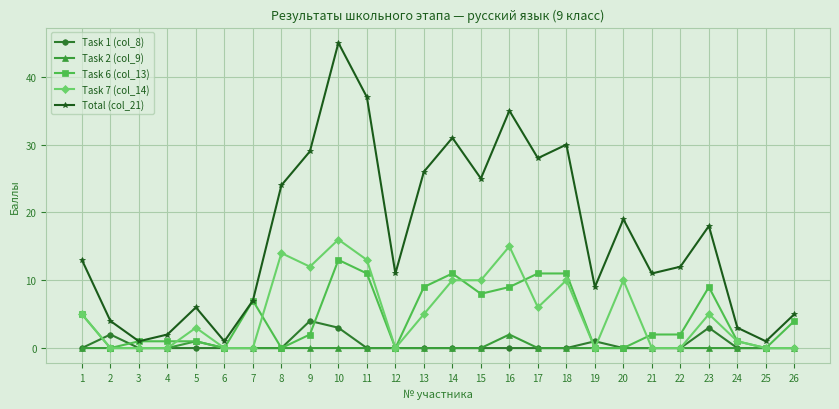

What is the difference between the highest and lowest values at 7?

7